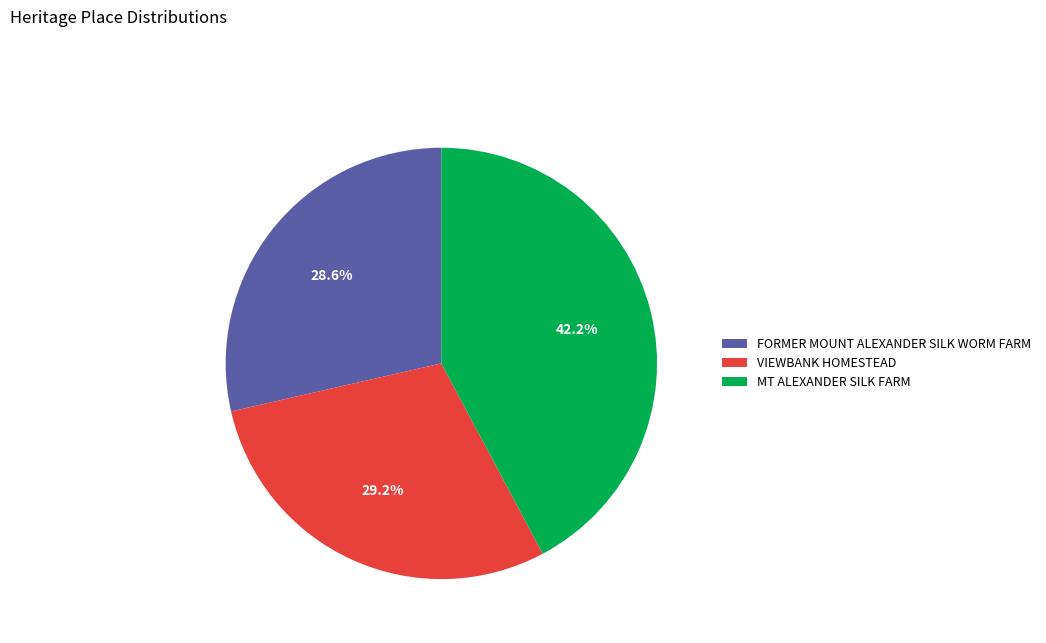

To the nearest percent, what is the difference between the largest and smallest slice percentages?

14%